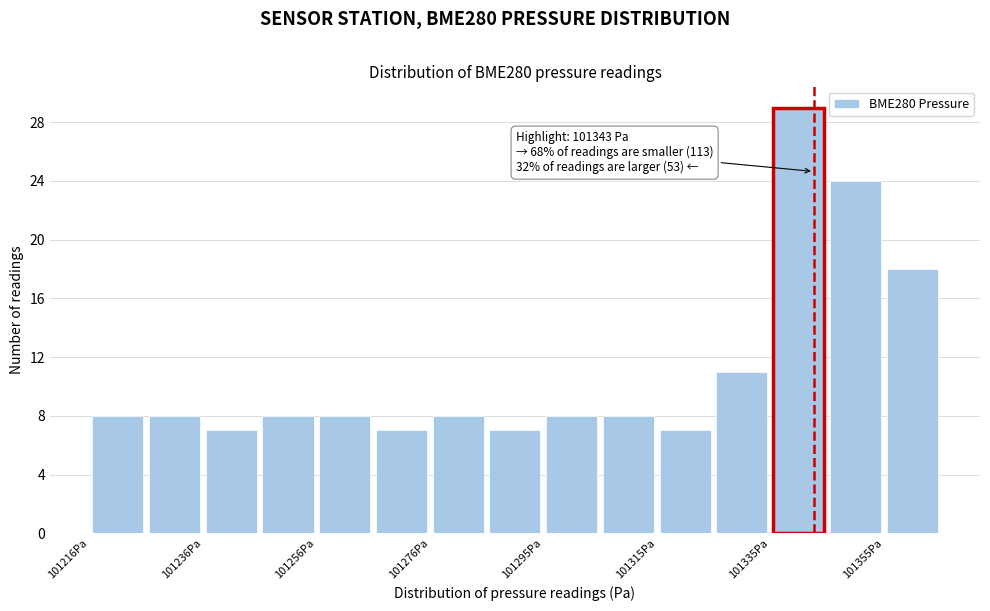

Over which range of the x-axis is the bar tallest?

101336 to 101346